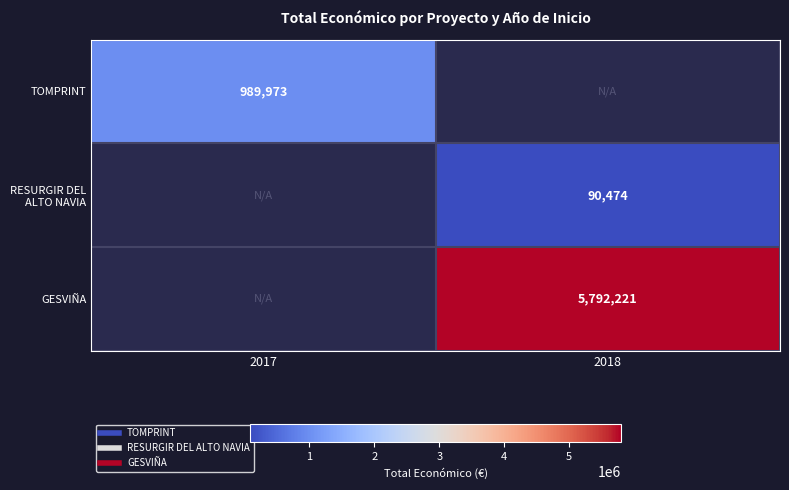

How many values in TOMPRINT are above zero?

1